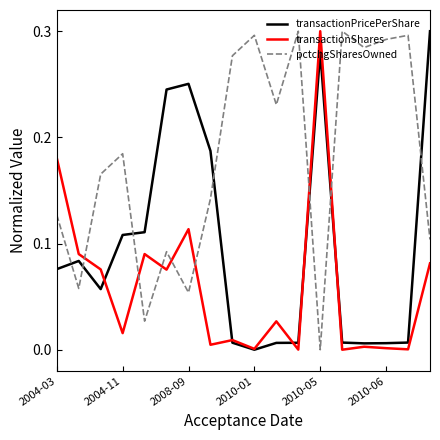

After their last crossing, which series has the higher values: transactionPricePerShare or pctchgSharesOwned?

transactionPricePerShare